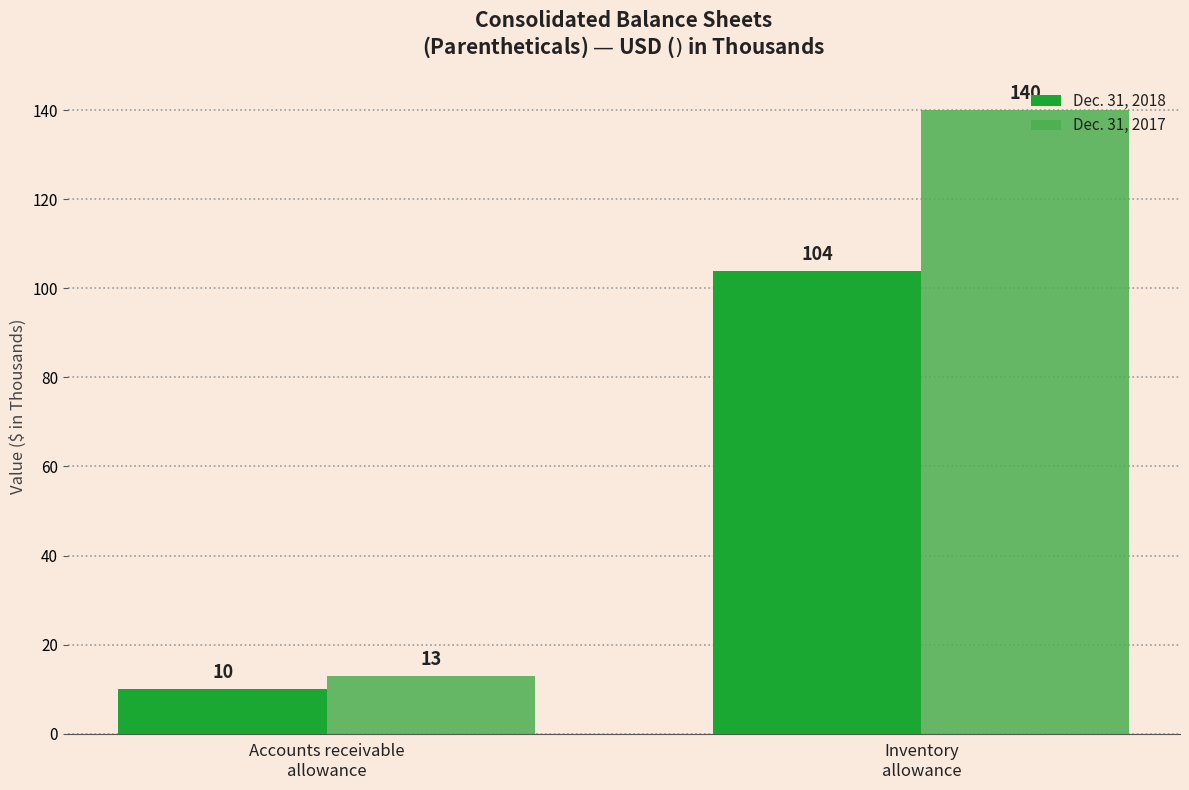

Reading right to left, list all the values displayed in this chart.

Dec. 31, 2018: 104	10
Dec. 31, 2017: 140	13